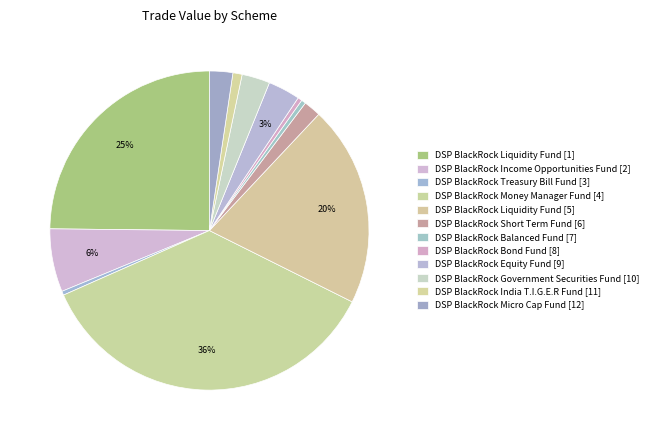

Count the number of slices in the pie.

12